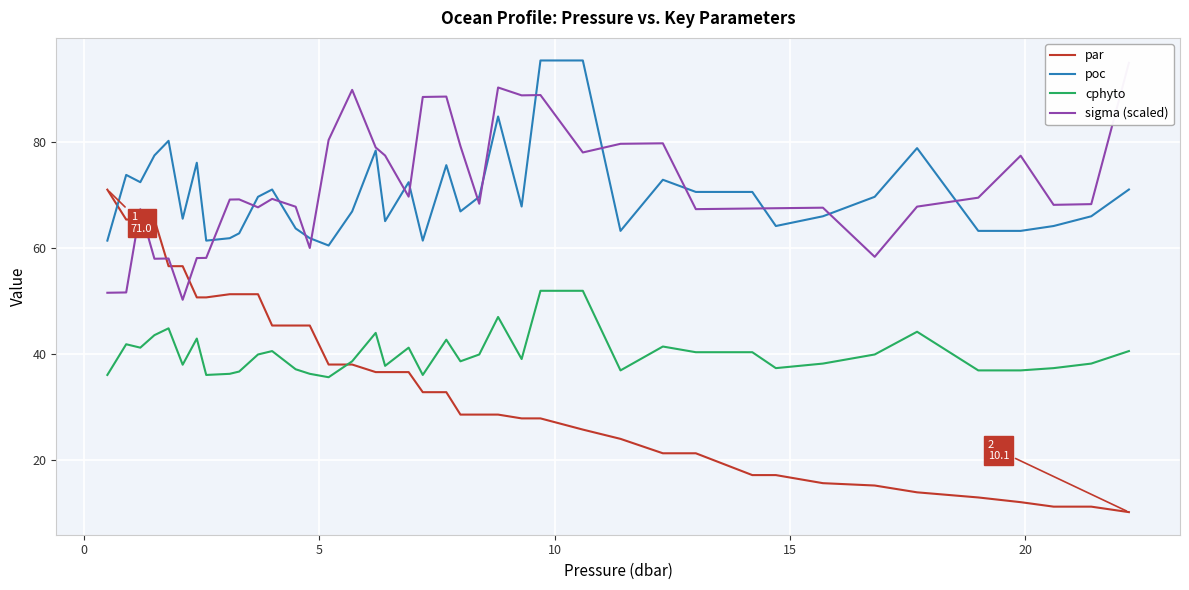

What is the average value of the par series?

34.8